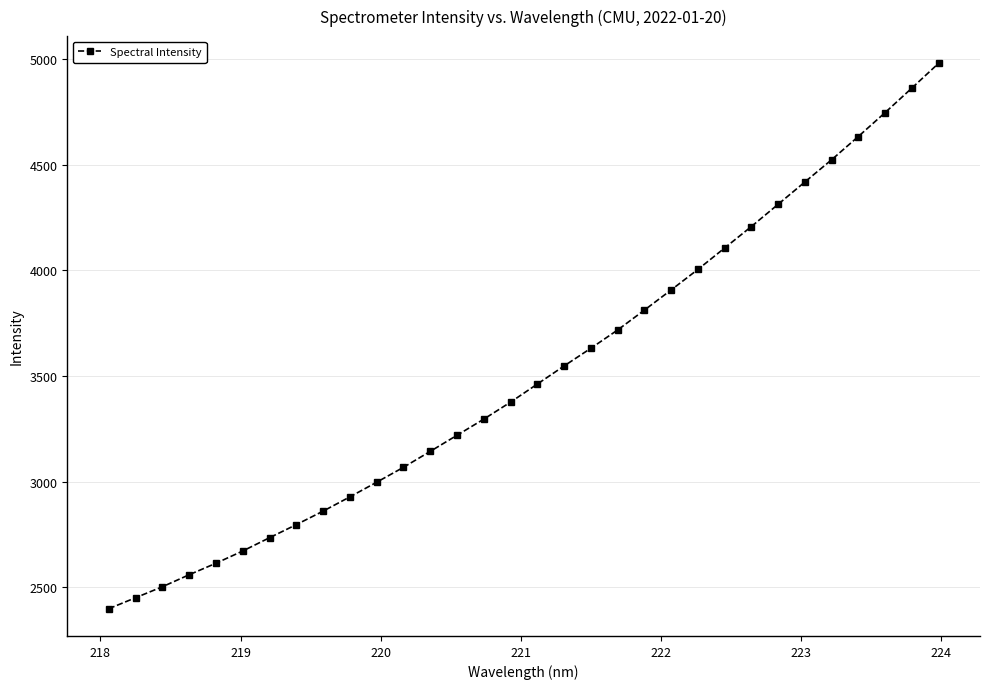

Does the chart display data point markers on the line(s)?

Yes